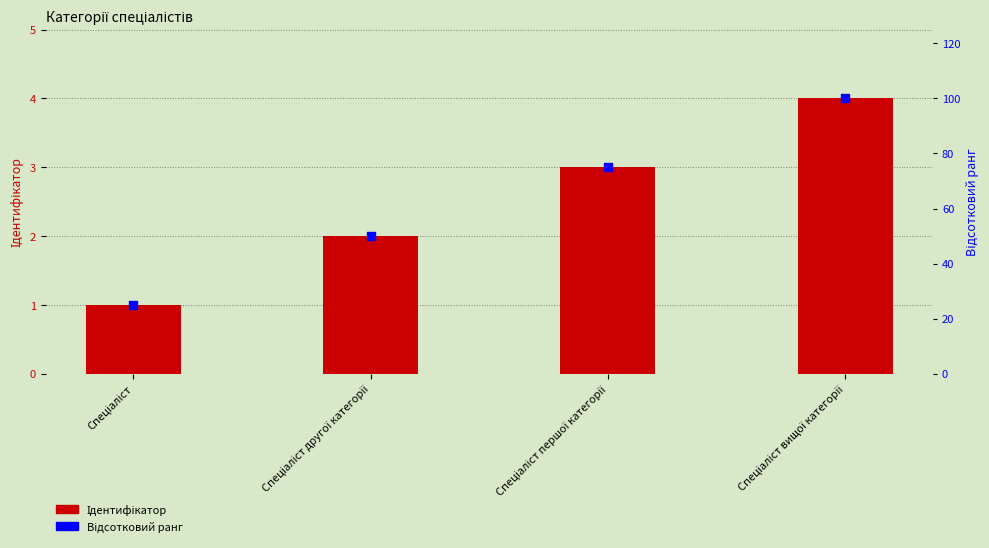

Which series contains the highest Y value?

Відсотковий ранг